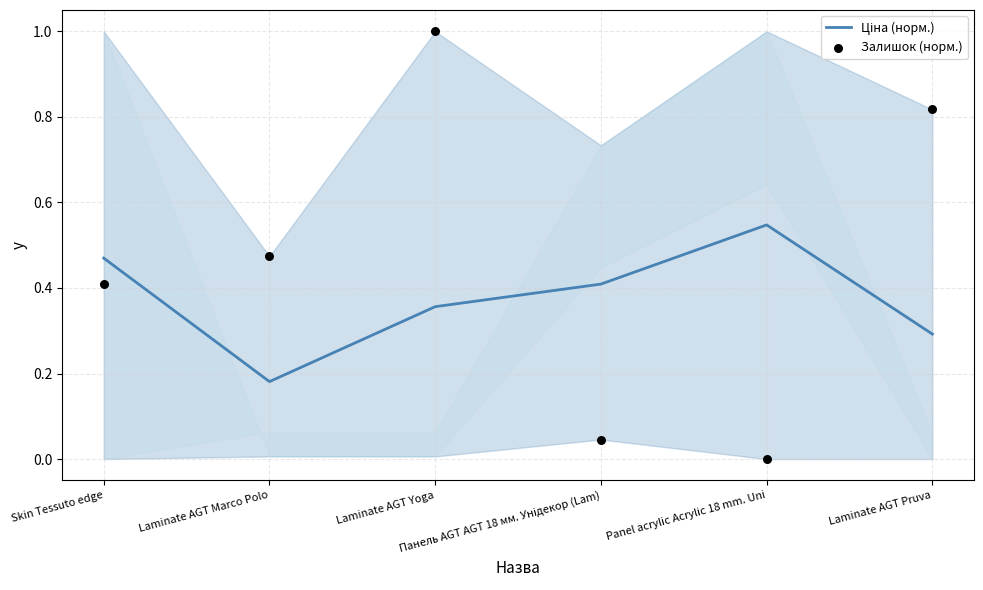

Which series reaches the maximum Y coordinate?

Залишок (норм.)